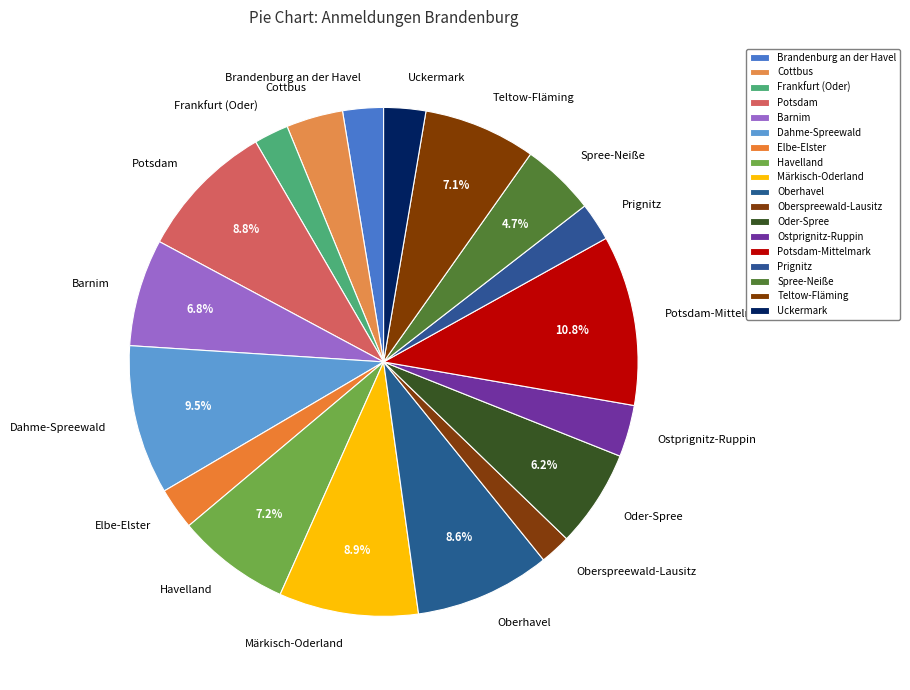

Between Teltow-Fläming and Elbe-Elster, which is larger?

Teltow-Fläming